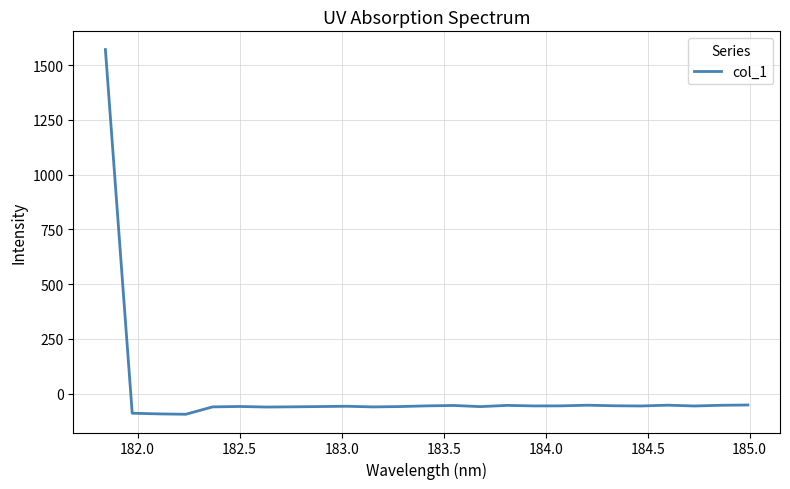

What is the smallest value displayed?

-94.8